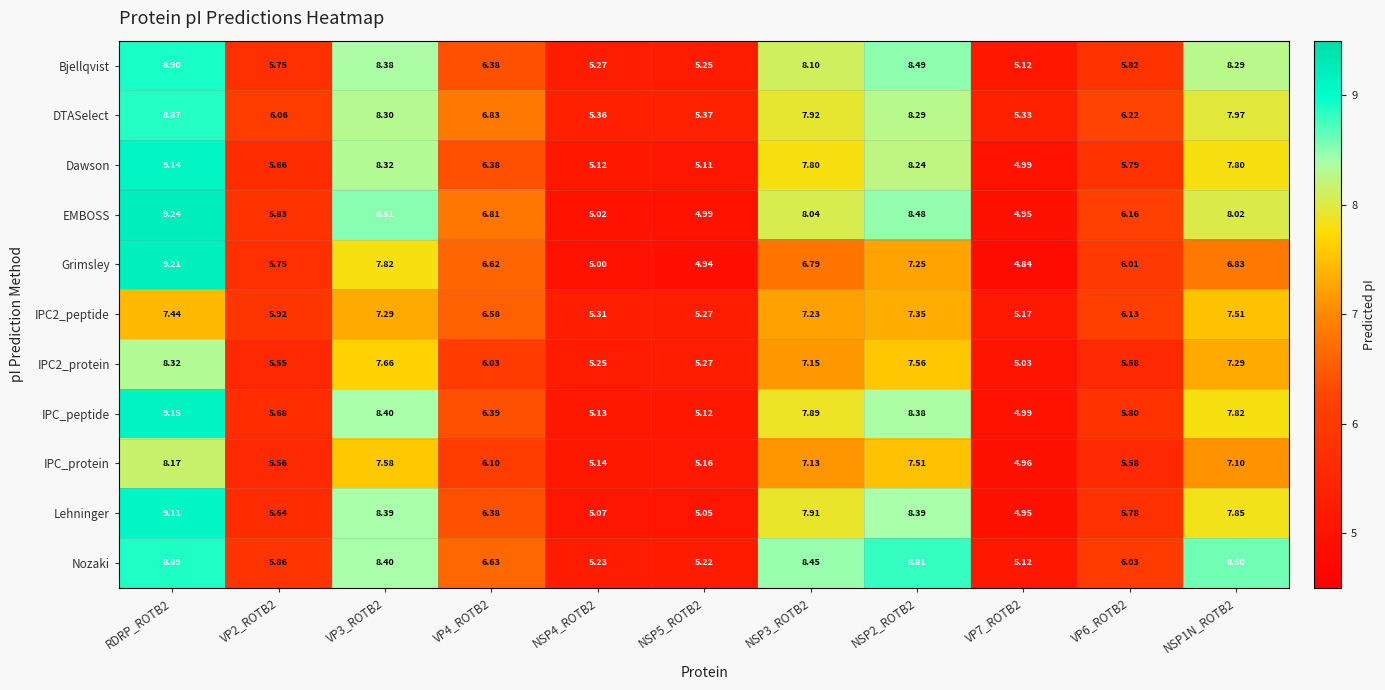

List the series in order of their peak value, highest first.

EMBOSS, Grimsley, IPC_peptide, Dawson, Lehninger, Bjellqvist, Nozaki, DTASelect, IPC2_protein, IPC_protein, IPC2_peptide